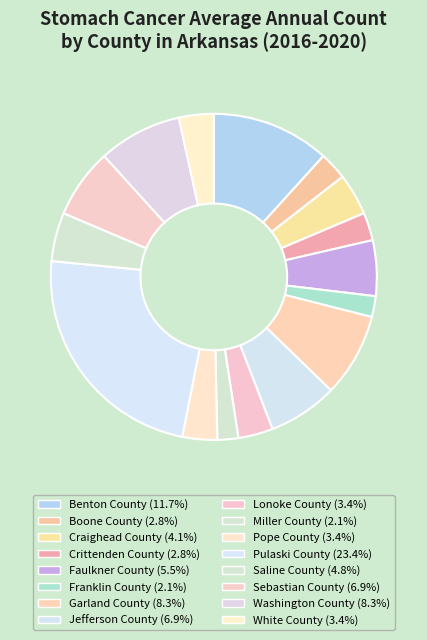

Is it true that Faulkner County is 6% of the pie?

True